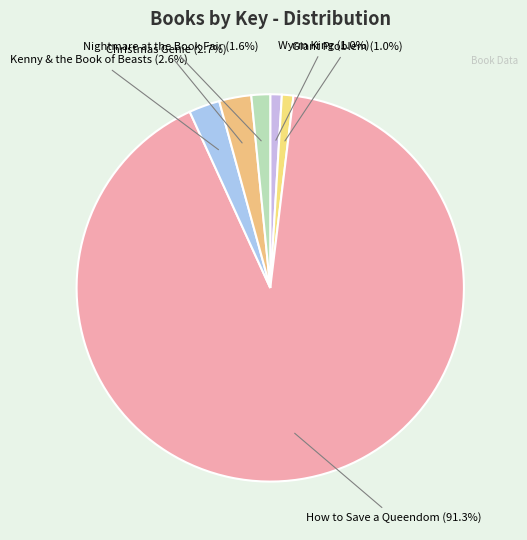

Does Nightmare at the Book Fair account for over 50% of the chart?

No